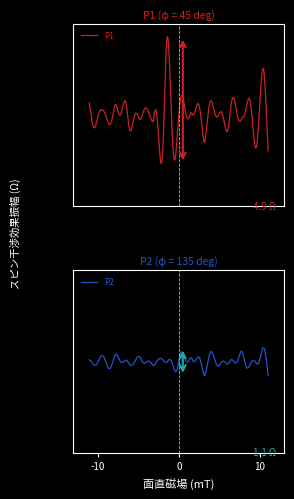

Which series has the widest spread of values?

P1